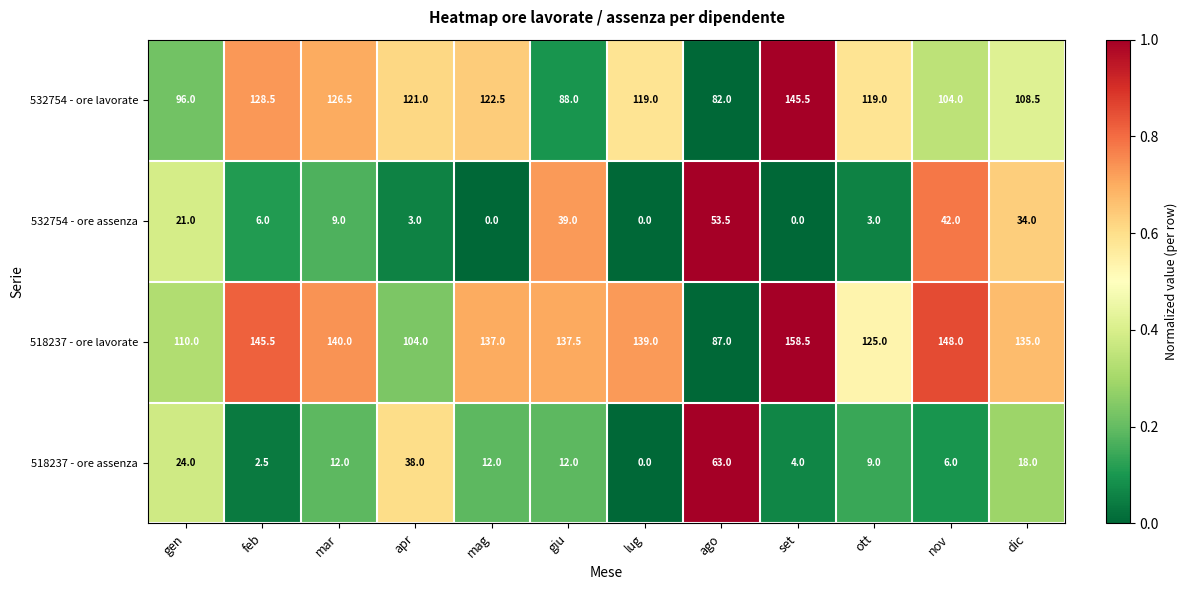

The 532754 - ore assenza series shows 3.0 at ott. True or false?

True